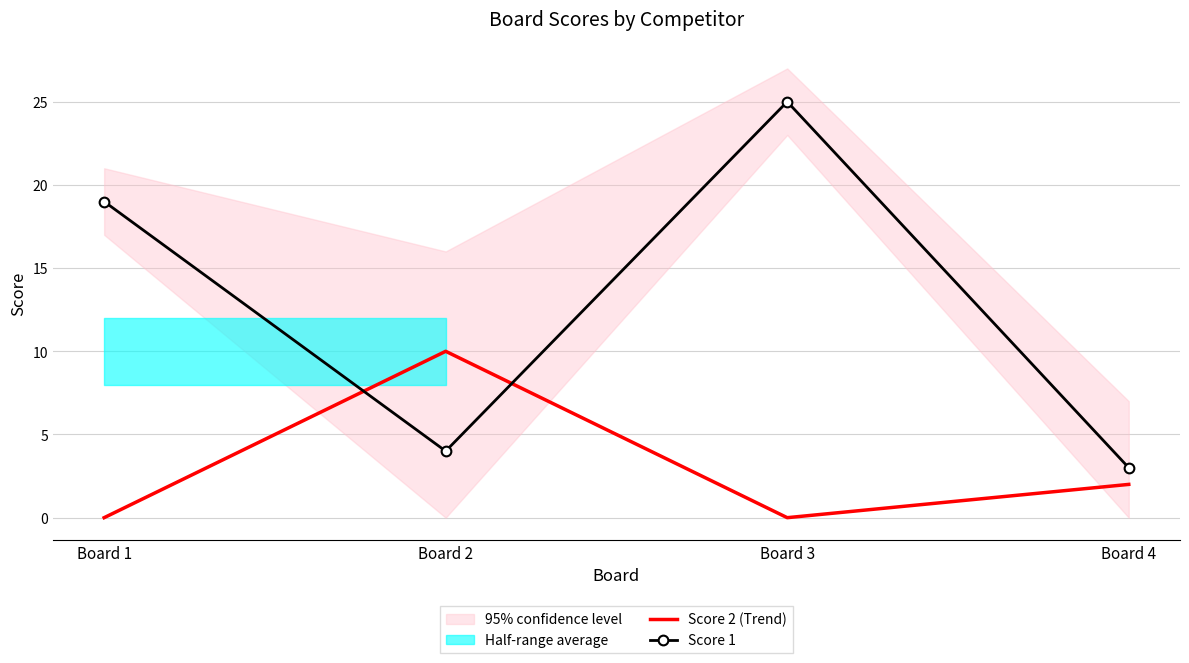

What is the maximum value shown in the chart?

25